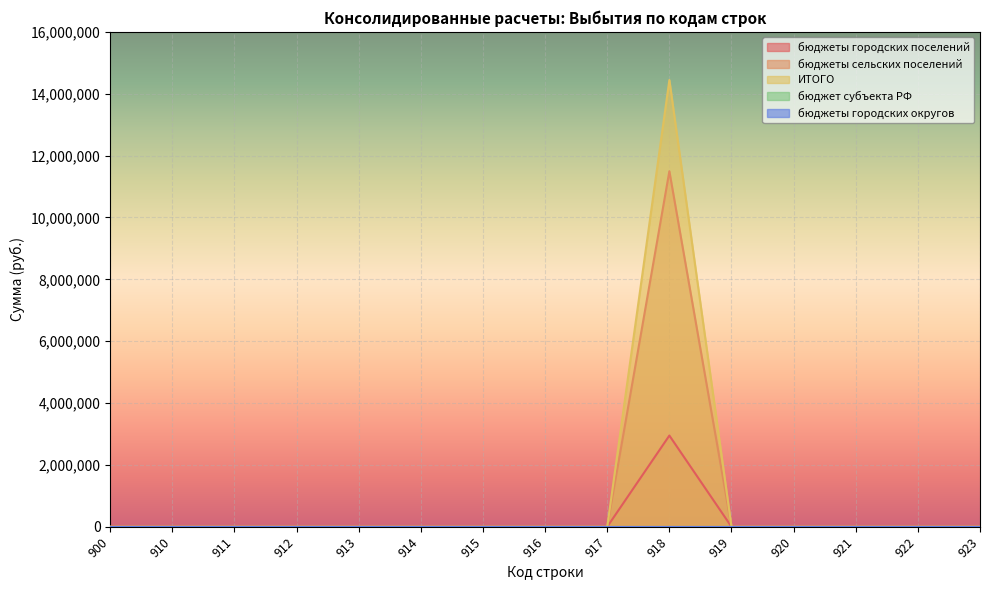

True or false: бюджеты сельских поселений and бюджеты городских поселений cross at least once.

False